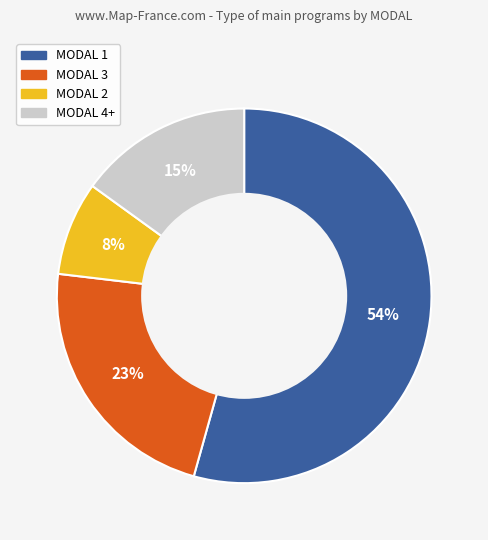

To the nearest percent, what is the difference between the largest and smallest slice percentages?

46%